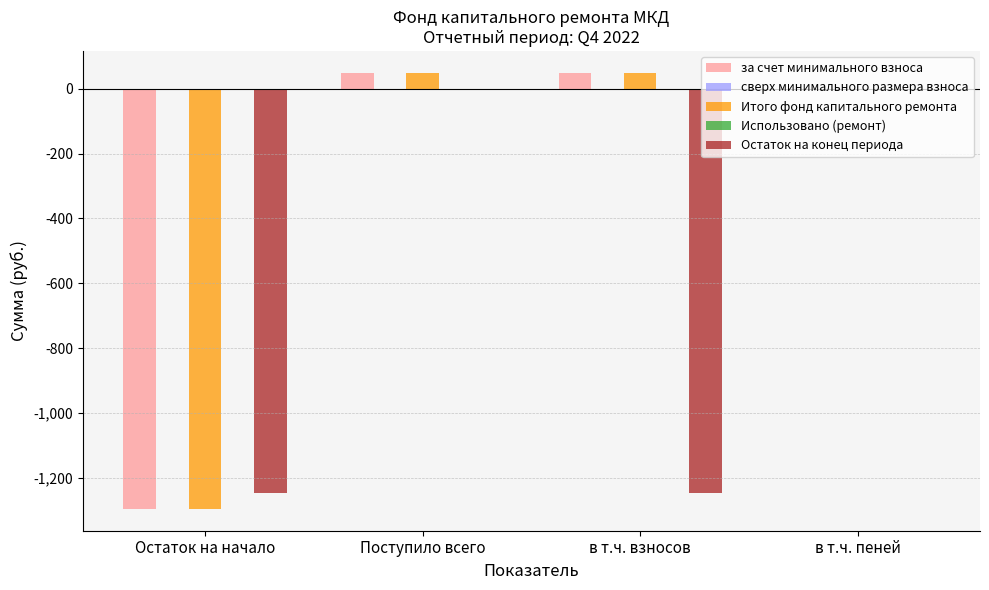

What is the label of the 3rd bar from the right?

Поступило всего